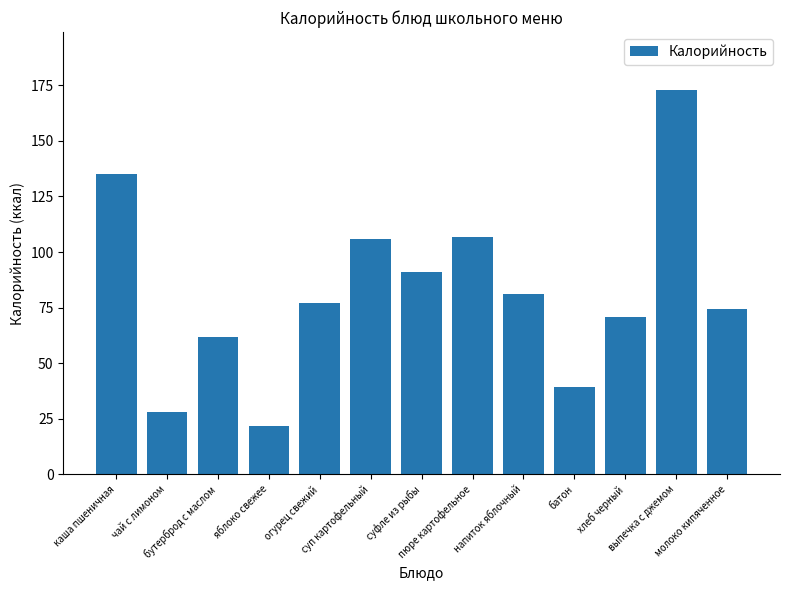

Reading left to right, transcribe all the data shown in this chart.

каша пшеничная=135.0	чай с лимоном=28.0	бутерброд с маслом=62.0	яблоко свежее=22.0	огурец свежий=77.0	суп картофельный=106.0	суфле из рыбы=91.0	пюре картофельное=107.0	напиток яблочный=81.0	батон=39.3	хлеб черный=71.0	выпечка с джемом=173.0	молоко кипяченное=74.2